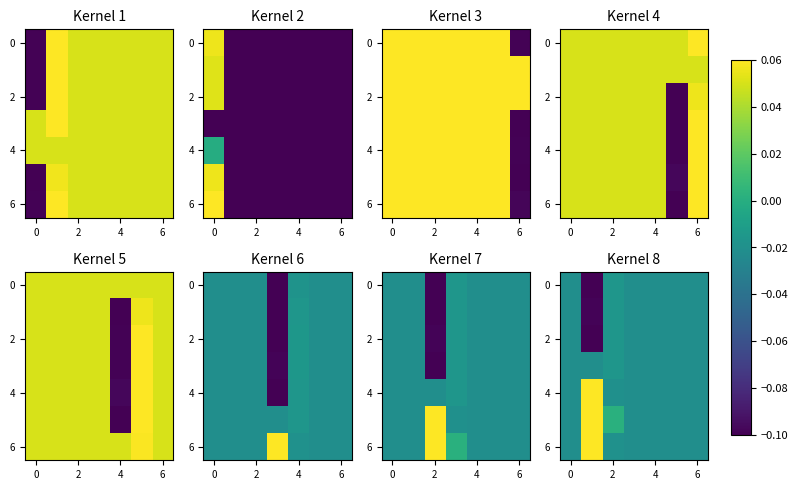

At how many categories does at least one series exceed 0?

2